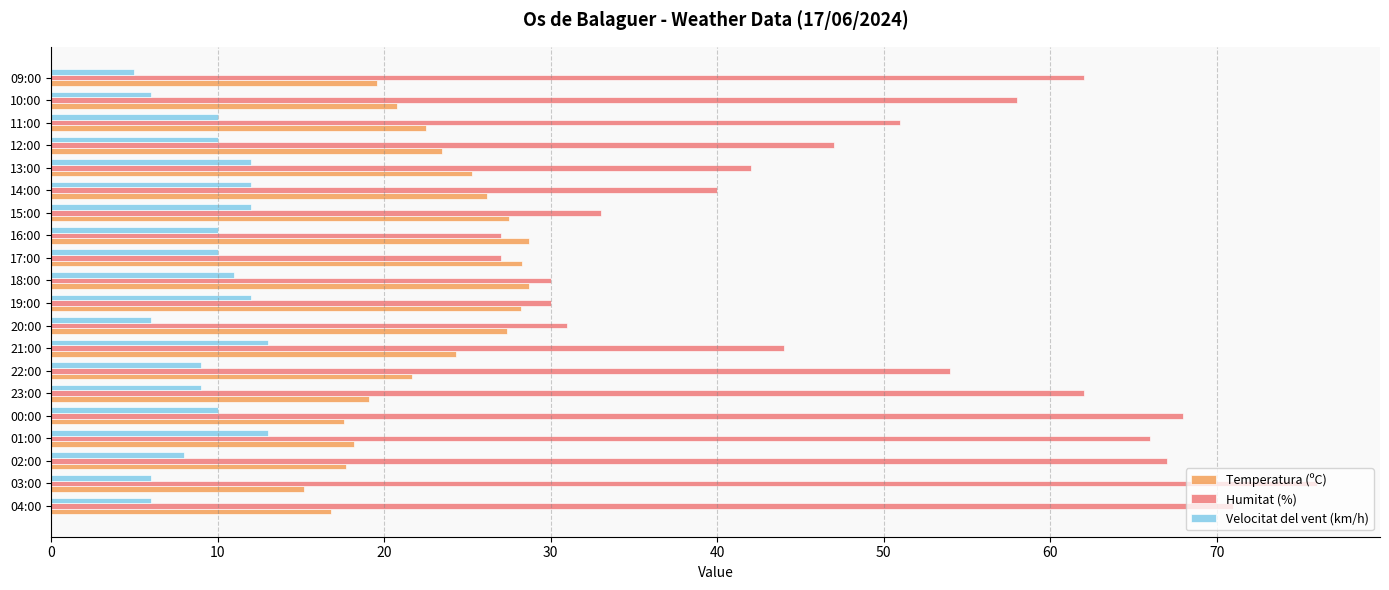

Which series has the largest range (max minus min)?

Humitat (%)